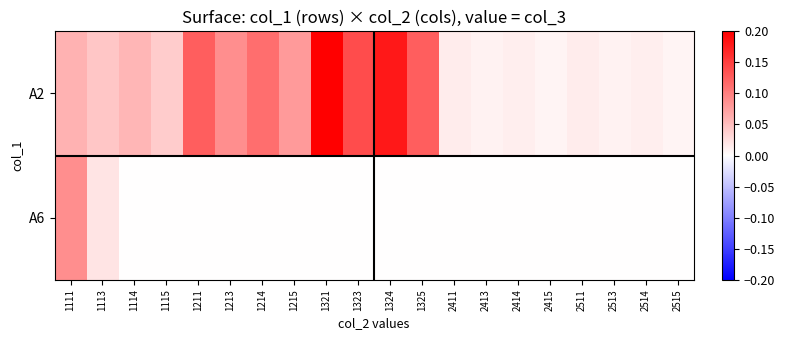

Which series changed the most between 1325 and 2513?

A2